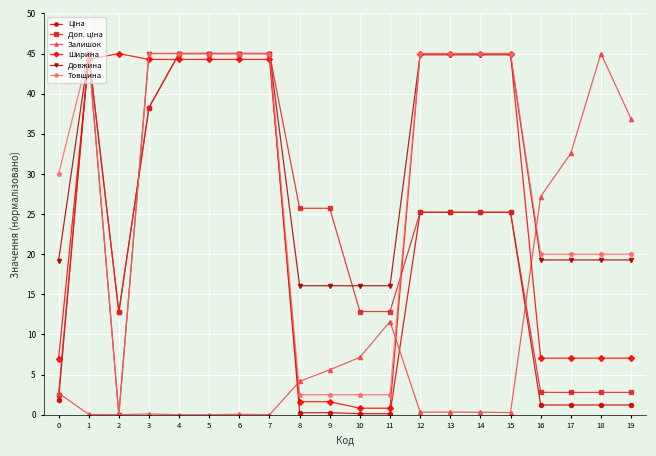

At which label does Ширина first exceed 44?

1